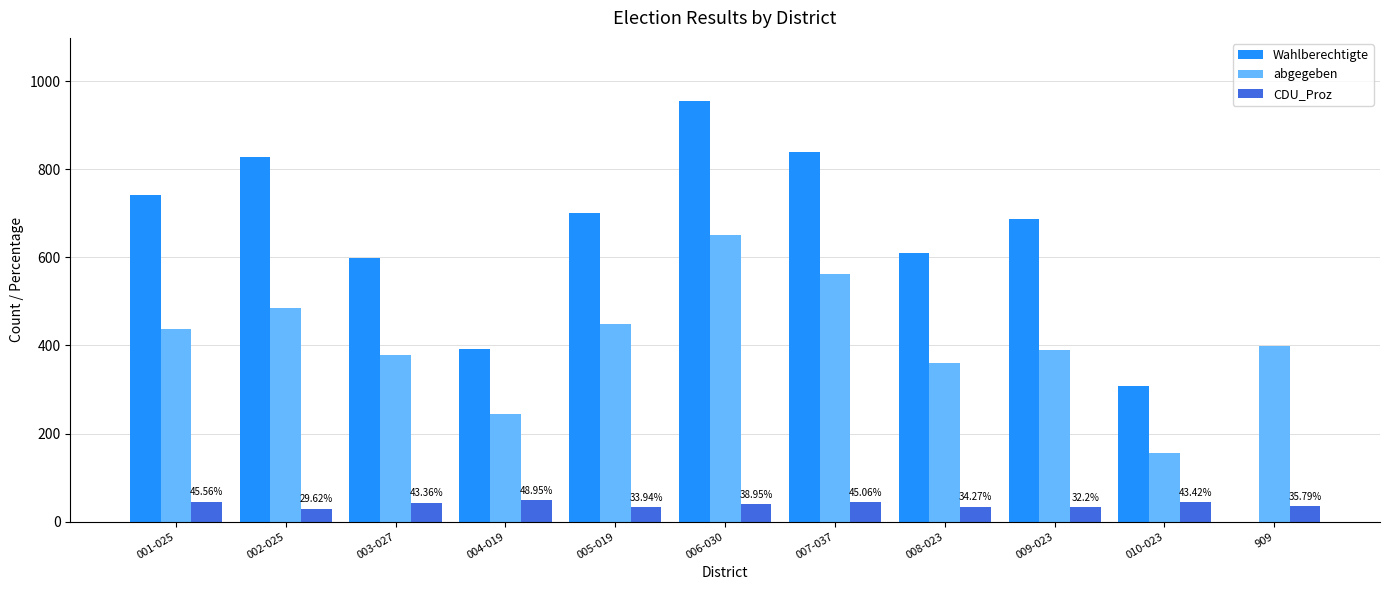

What is the spread (max minus min) of values at 909?

399.0